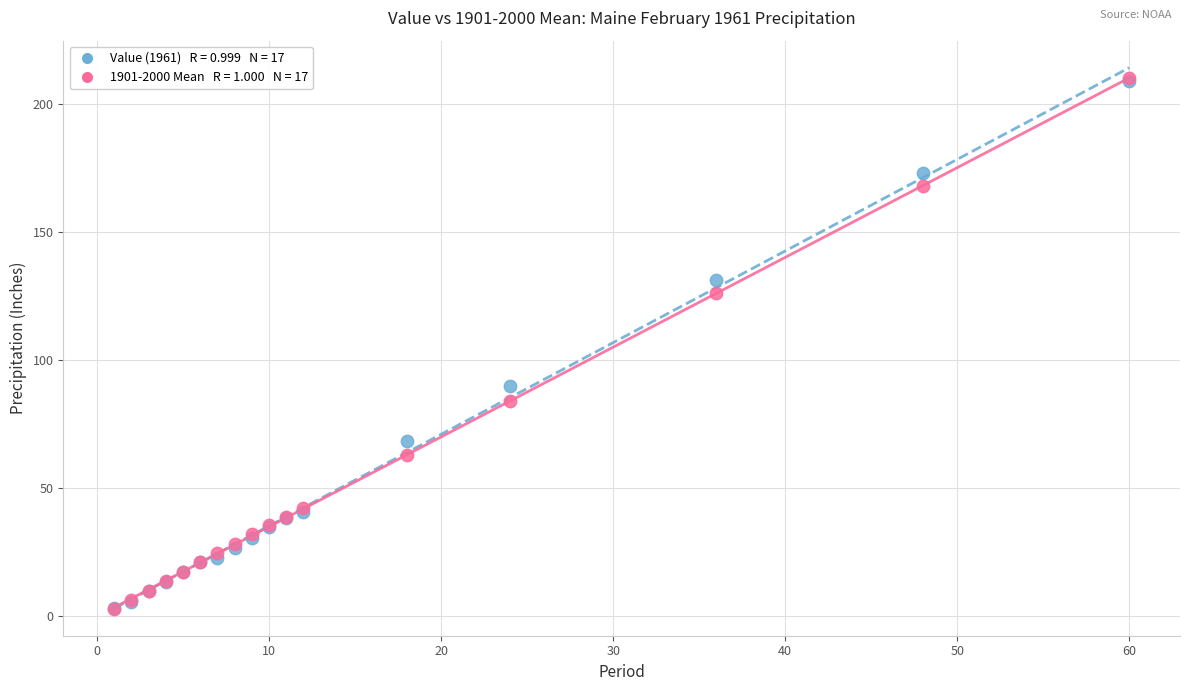

Across all series, what Y value is closest to 106?

89.6